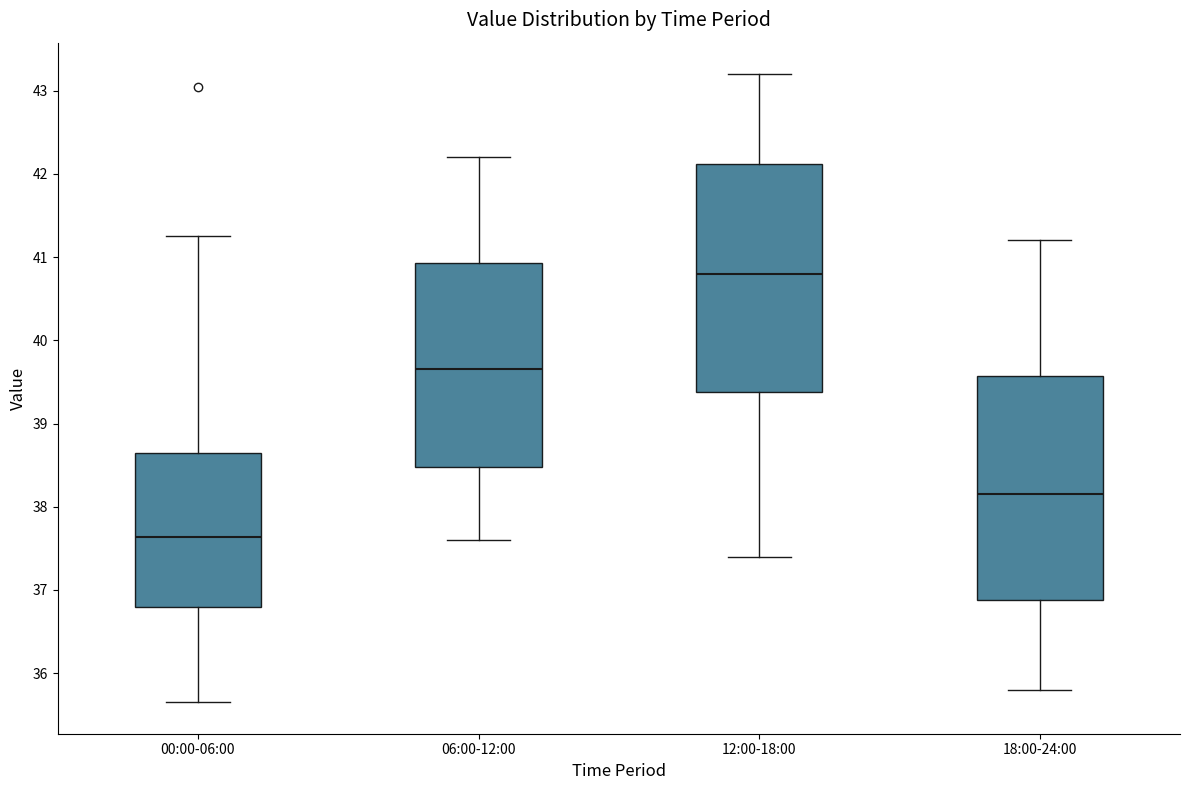

Which box's median line is the lowest?

00:00-06:00